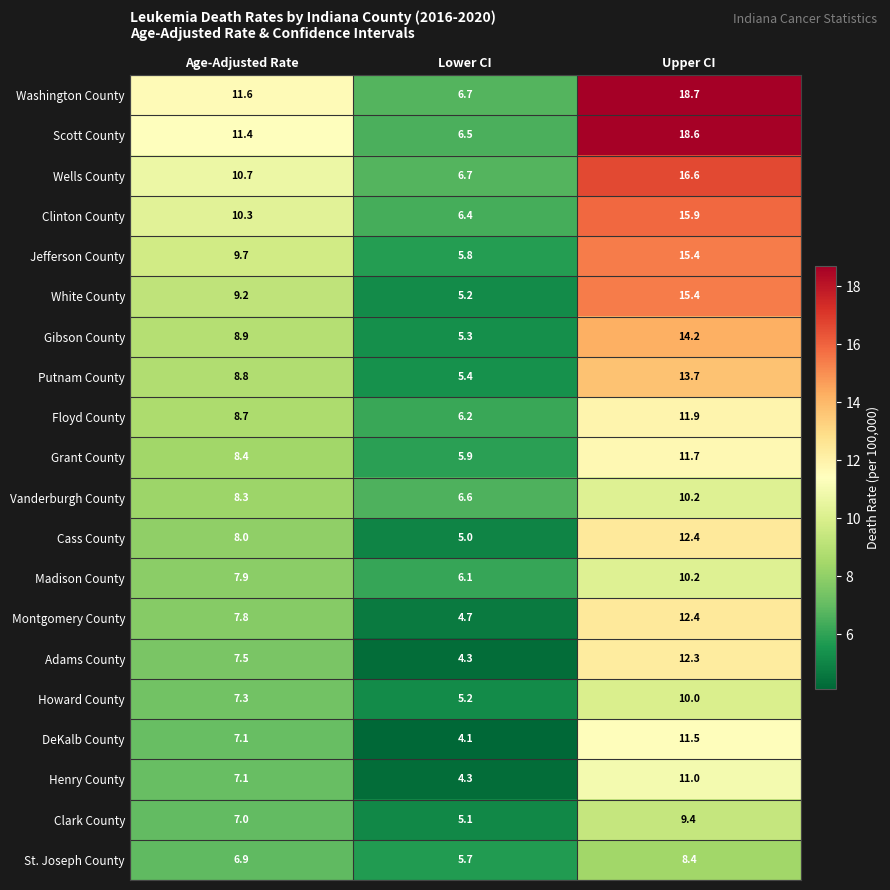

Which series has the largest total across all categories?

Washington County